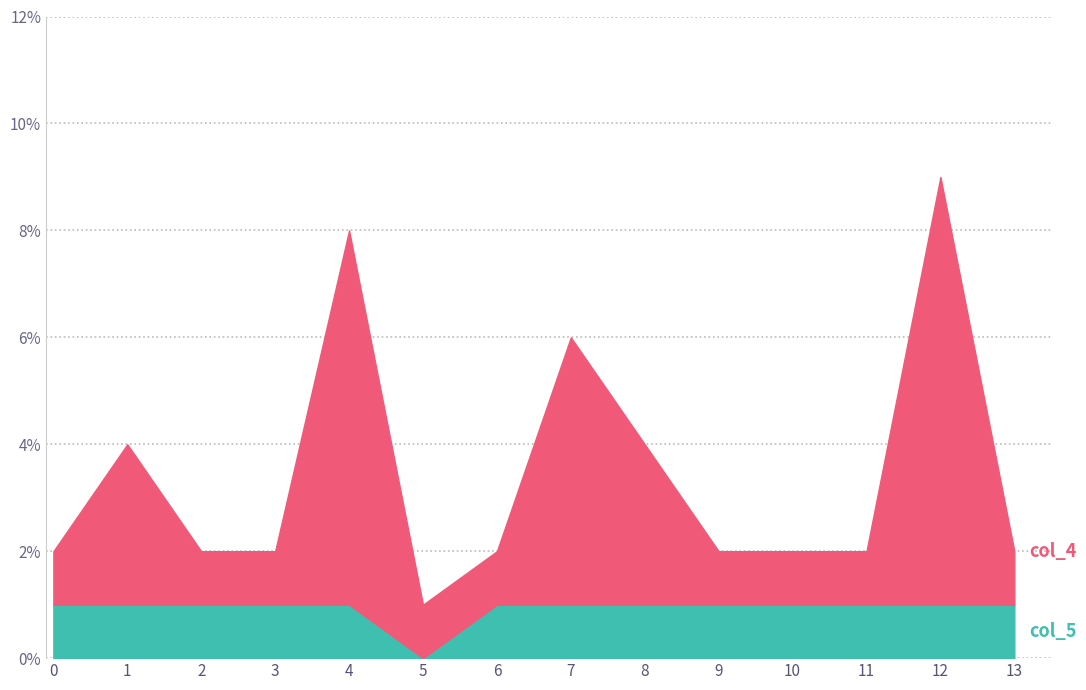

How many lines are shown in the chart?

2